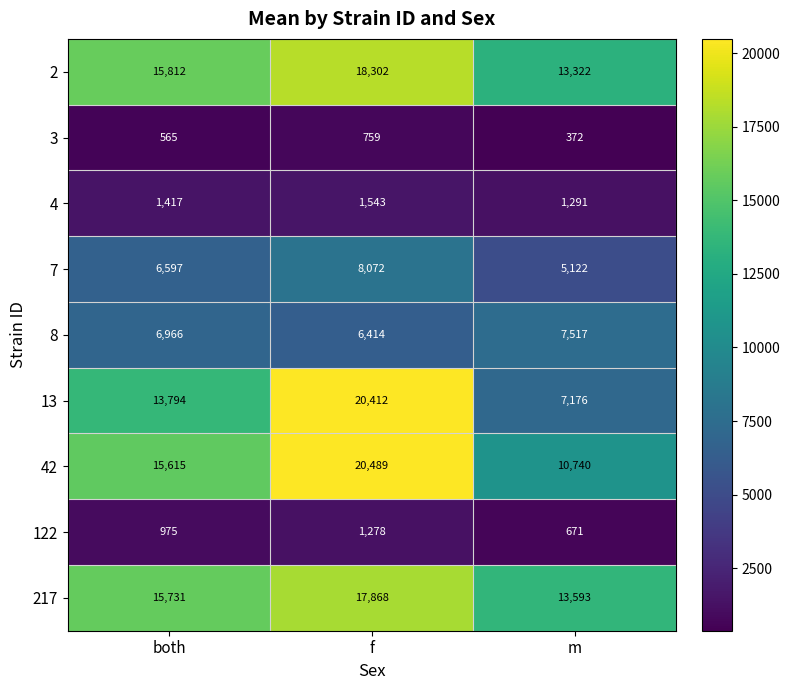

At which label is 42 closest to 15614?

both